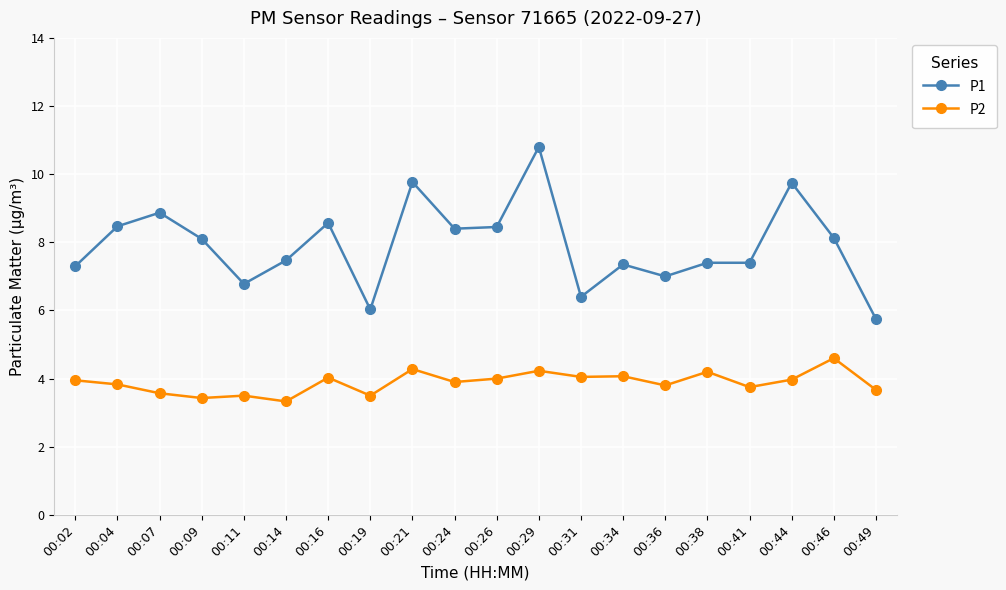

The value of P2 at 00:44 is 4.0. True or false?

True